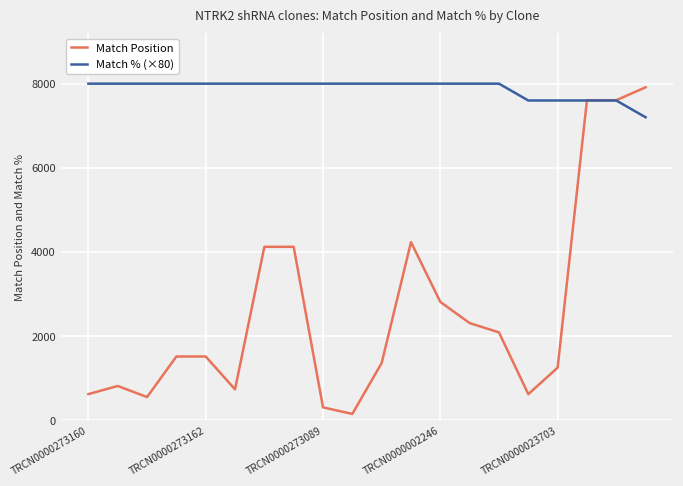

Reading right to left, extract all data points from this chart.

Match Position: 7914	7606	7606	1244	615	2084	2305	2808	4231	1355	144	300	4119	4119	728	1510	1510	545	809	615
Match % (×80): 7200	7600	7600	7600	7600	8000	8000	8000	8000	8000	8000	8000	8000	8000	8000	8000	8000	8000	8000	8000